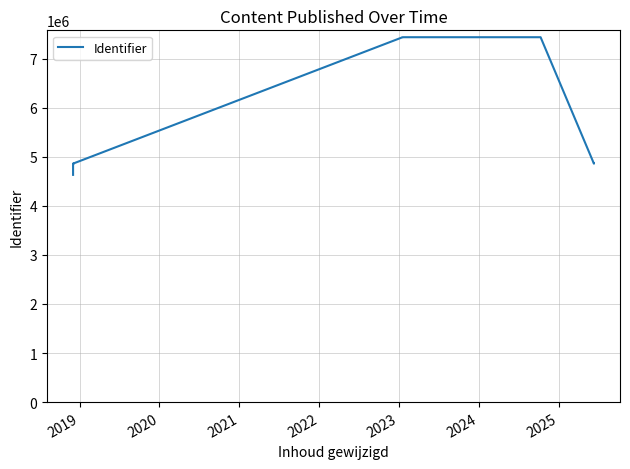

What is the smallest value displayed?

4631226